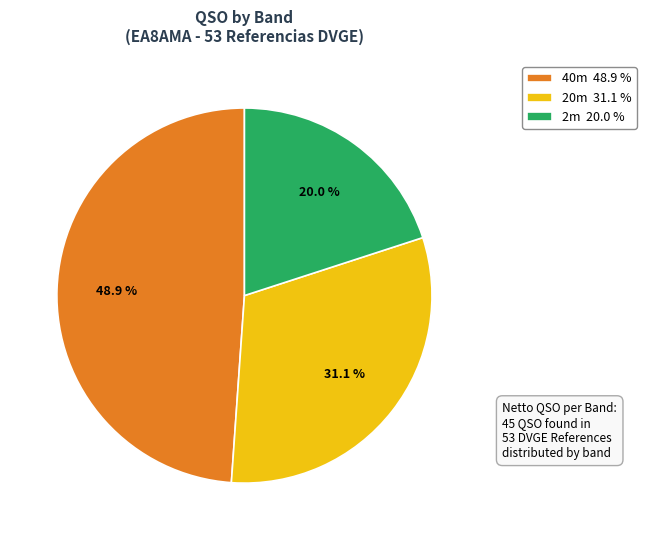

What is the ratio of the value at 20m 31.1 % to the value at 2m 20.0 %?

1.6